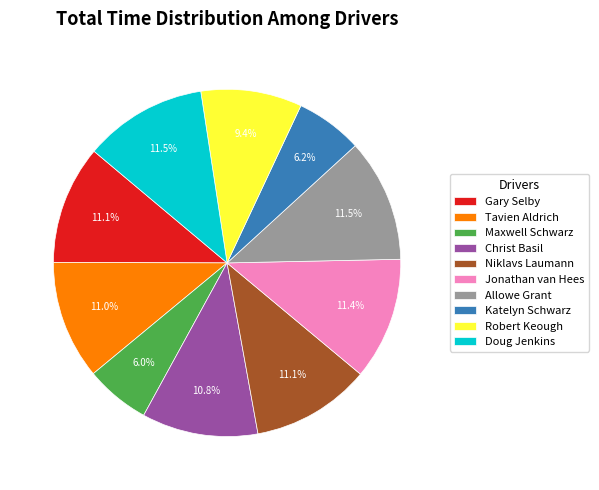

Approximately how many times larger is the value at Robert Keough compared to Jonathan van Hees?

0.8